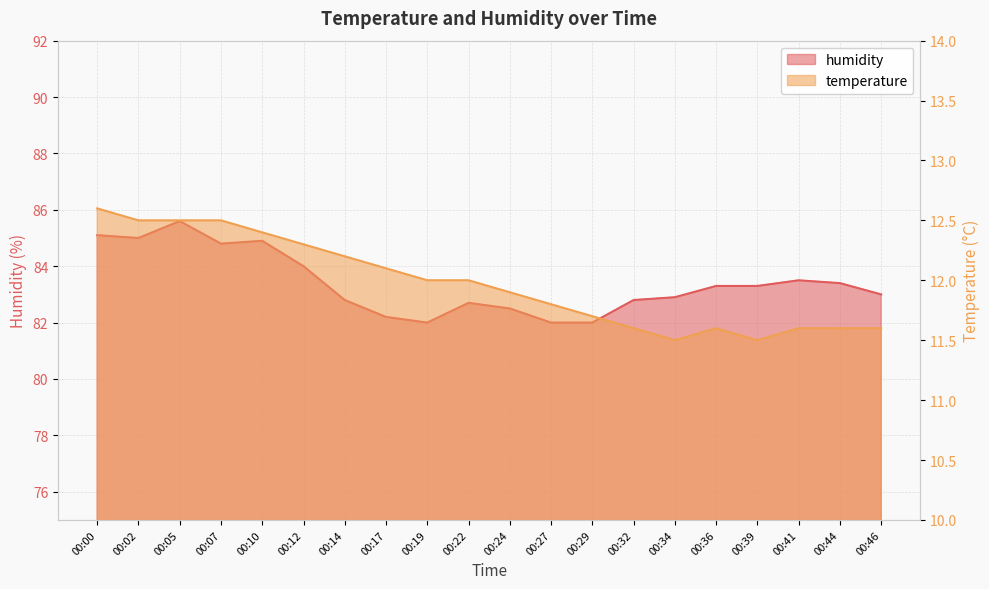

How many lines are shown in the chart?

2